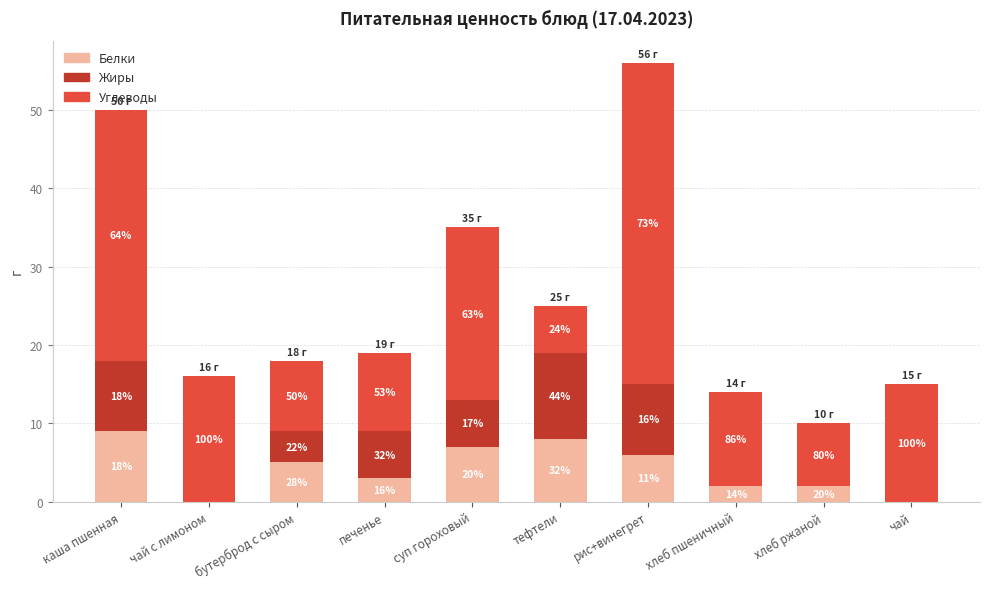

Are the bars horizontal?

No